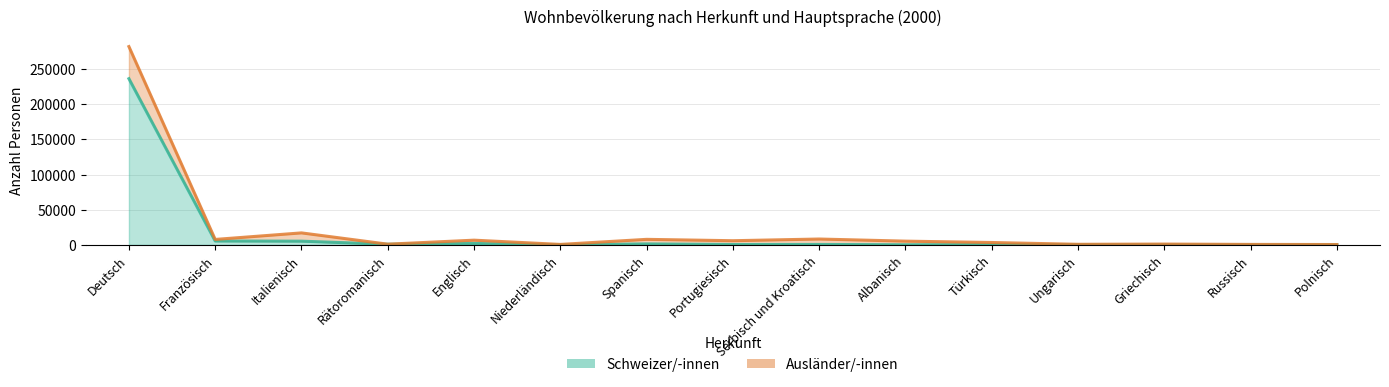

The value at Serbisch und Kroatisch is 613. True or false?

True